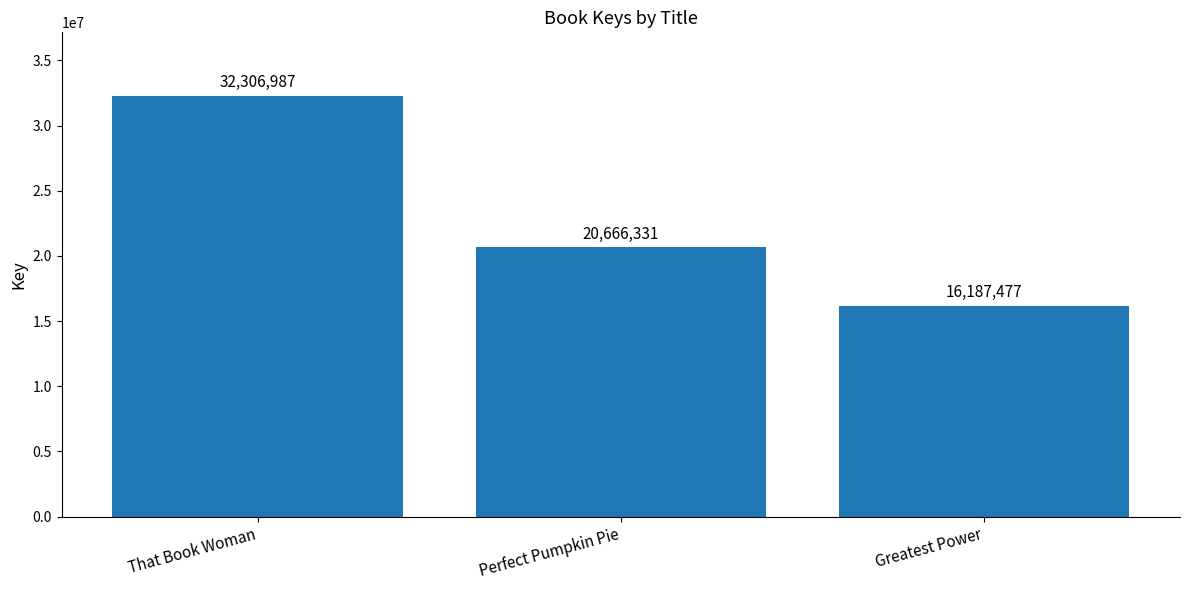

What is the label of the 1st bar from the left?

That Book Woman